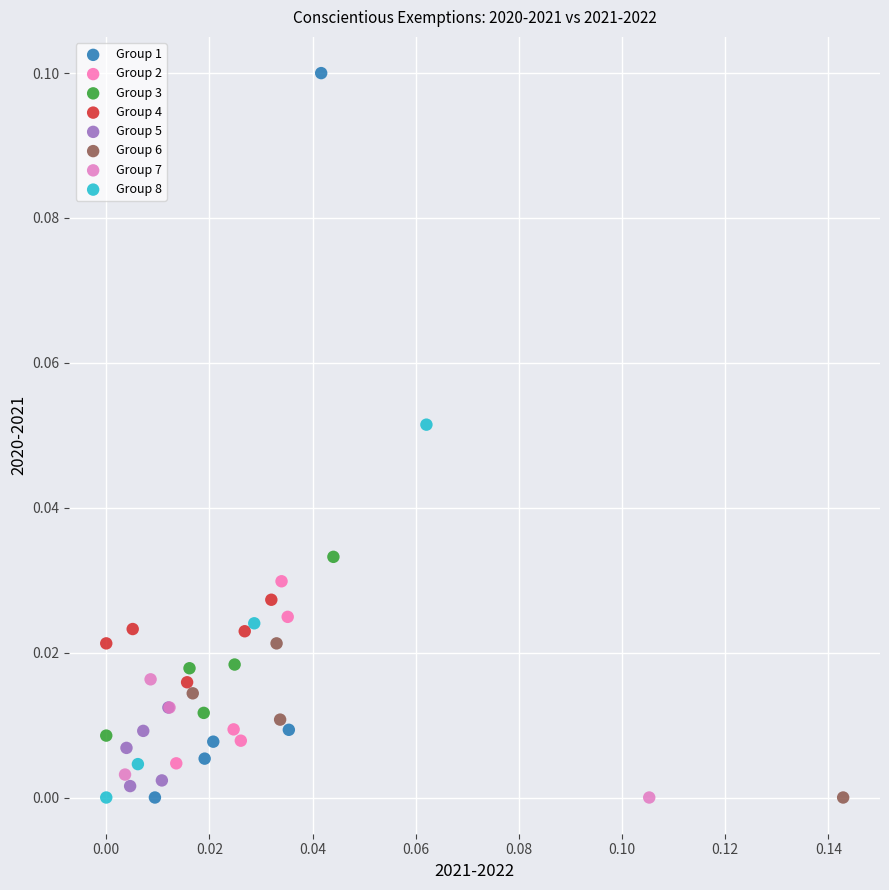

Which series contains the highest Y value?

Group 1